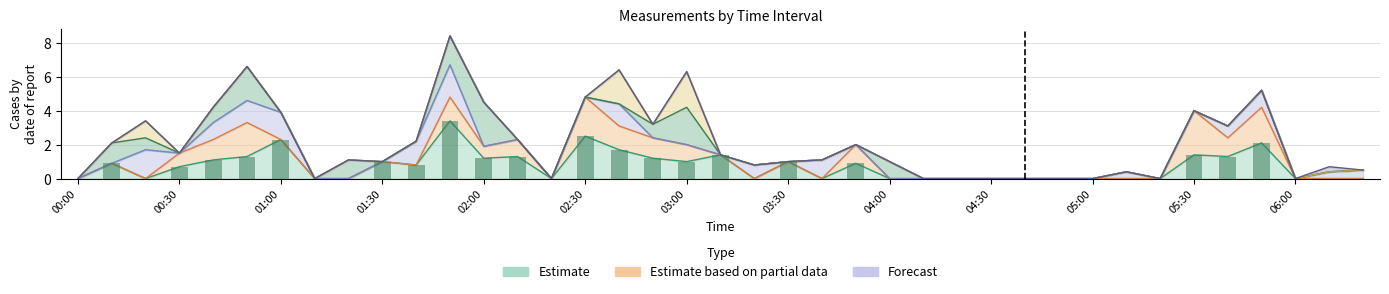

What is the greatest value displayed?

3.4